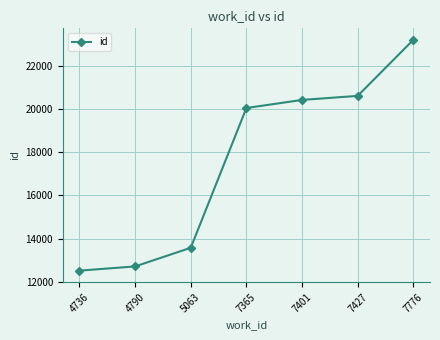

What is the change in value from 4790 to 7427?

+7907